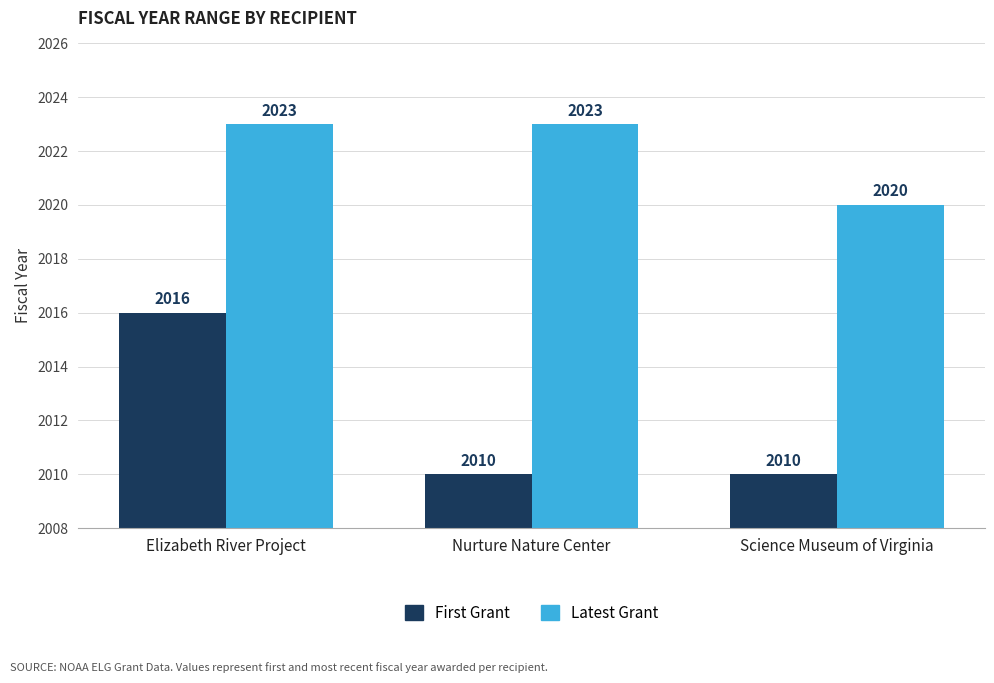

What are all the series names shown in the legend?

First Grant, Latest Grant